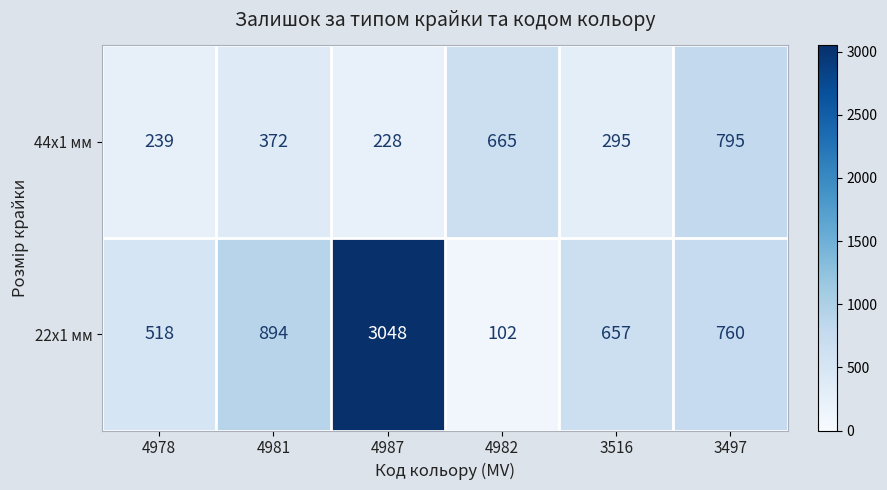

Is the value of 22x1 мм at 4981 greater than the value of 44x1 мм at 4978?

Yes